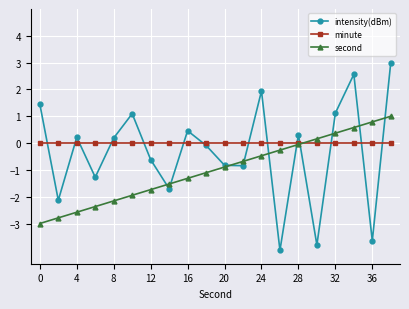

After their last crossing, which series has the higher values: second or intensity(dBm)?

intensity(dBm)